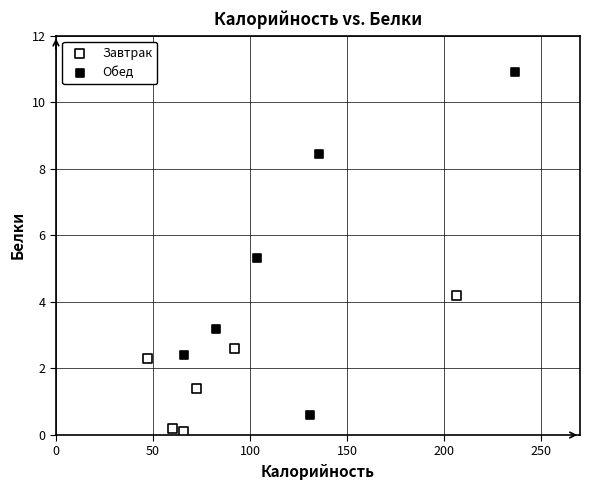

Which series contains the highest Y value?

Обед